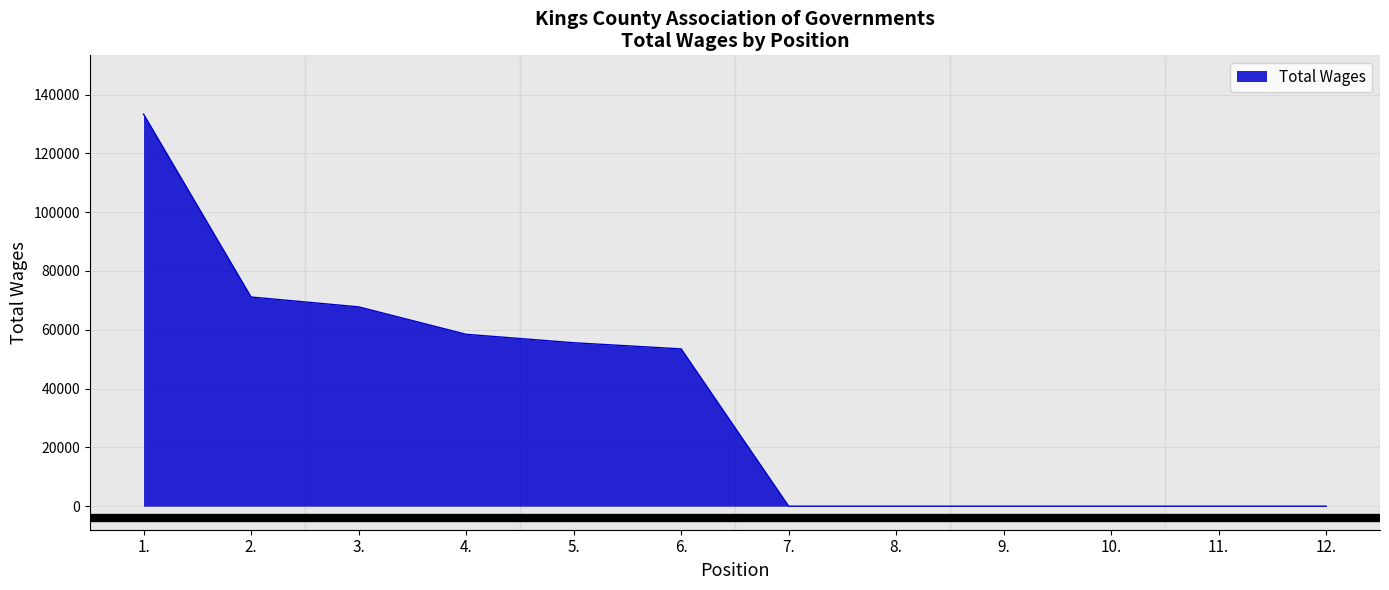

What is the maximum value shown in the chart?

133339